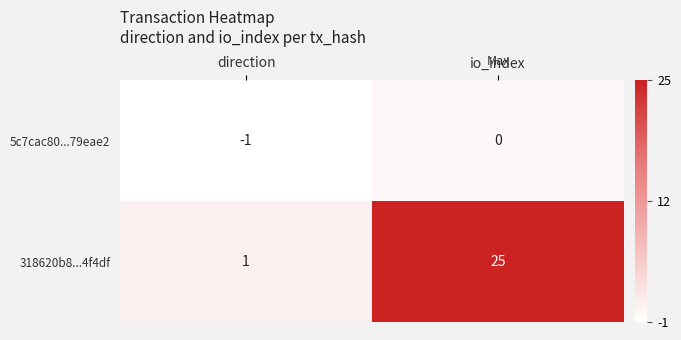

Rank the series at direction from lowest to highest value.

5c7cac80...79eae2, 318620b8...4f4df